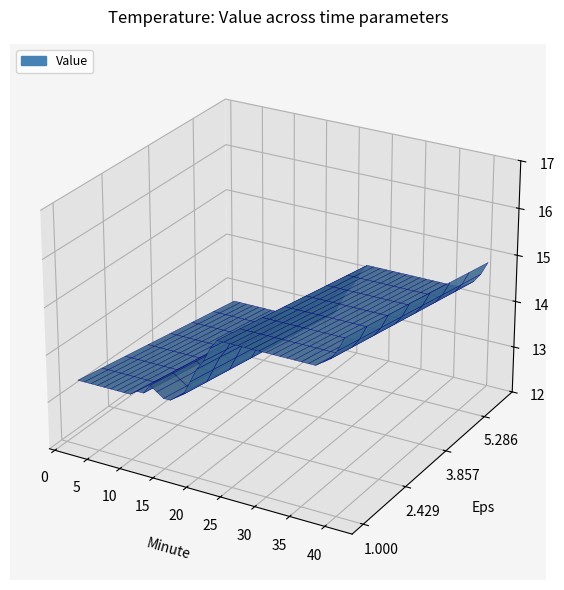

Reading left to right, transcribe all the data shown in this chart.

13.4	13.4	13.4	13.4	13.4	13.4	13.4	13.4	13.4	13.5	13.5	13.7	13.6	13.5	13.5	13.6	13.7	14.0	14.3	14.5	14.8	15.0	15.0	15.0	15.0	15.0	15.0	15.0	15.0	15.0	15.0	15.0	15.0	15.0	15.0	15.0	15.1	15.2	15.4	15.7